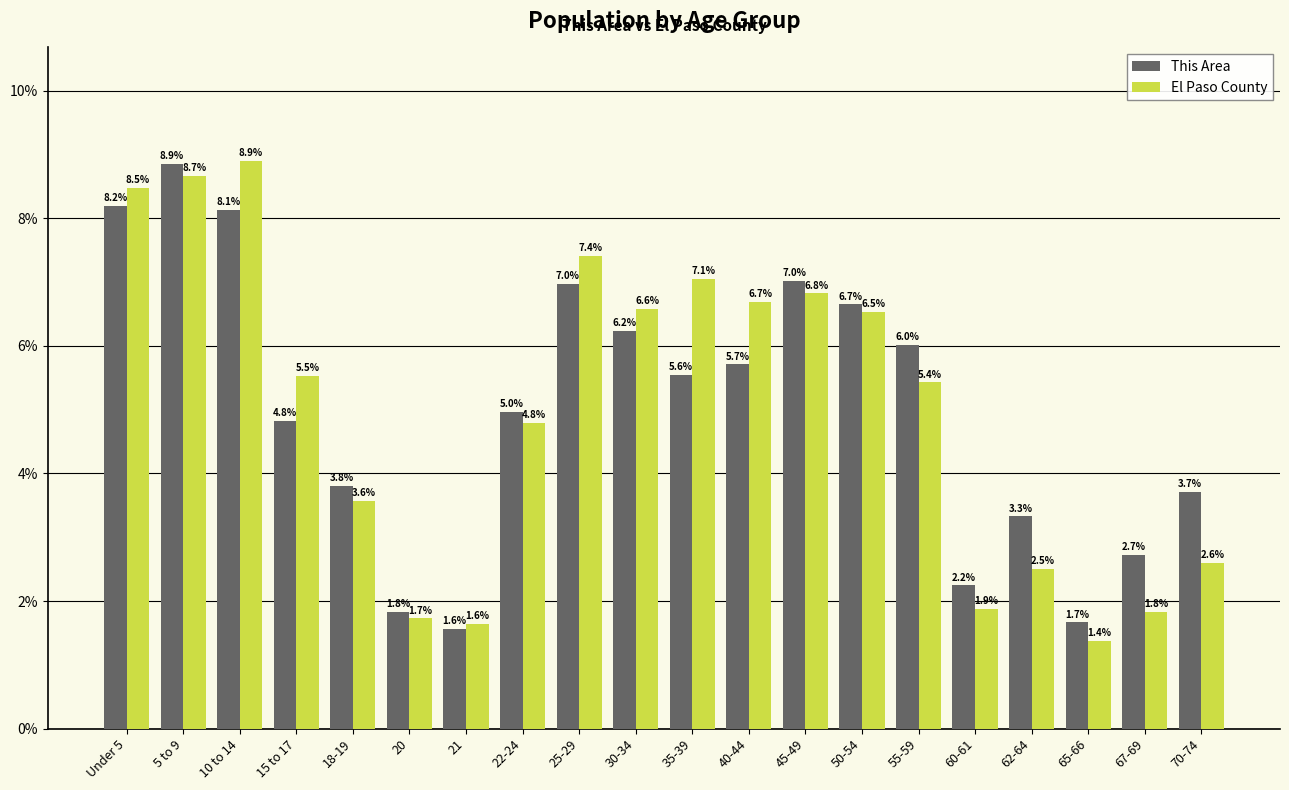

Reading left to right, extract all data points from this chart.

This Area: 8.2	8.9	8.1	4.8	3.8	1.8	1.6	5.0	7.0	6.2	5.6	5.7	7.0	6.7	6.0	2.2	3.3	1.7	2.7	3.7
El Paso County: 8.5	8.7	8.9	5.5	3.6	1.7	1.6	4.8	7.4	6.6	7.1	6.7	6.8	6.5	5.4	1.9	2.5	1.4	1.8	2.6